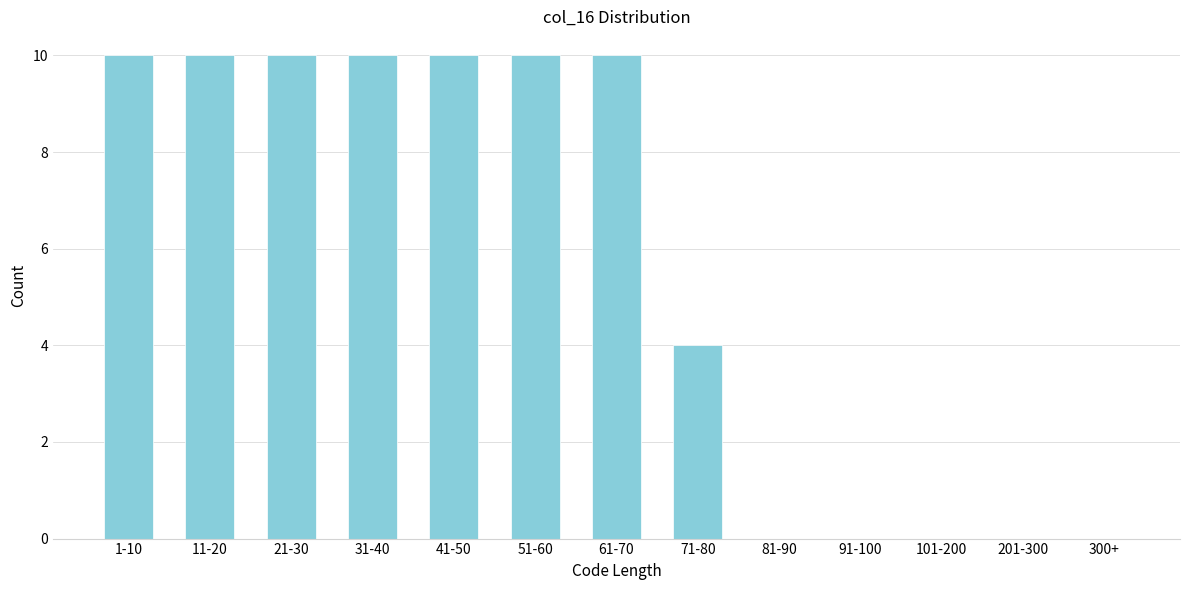

Reading right to left, extract all data points from this chart.

300+=0	201-300=0	101-200=0	91-100=0	81-90=0	71-80=4	61-70=10	51-60=10	41-50=10	31-40=10	21-30=10	11-20=10	1-10=10